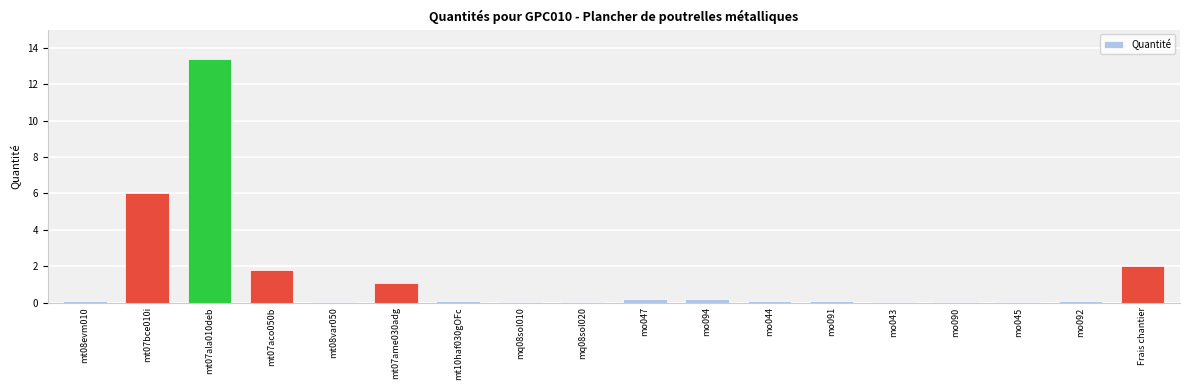

What is the sum of all values?

25.2